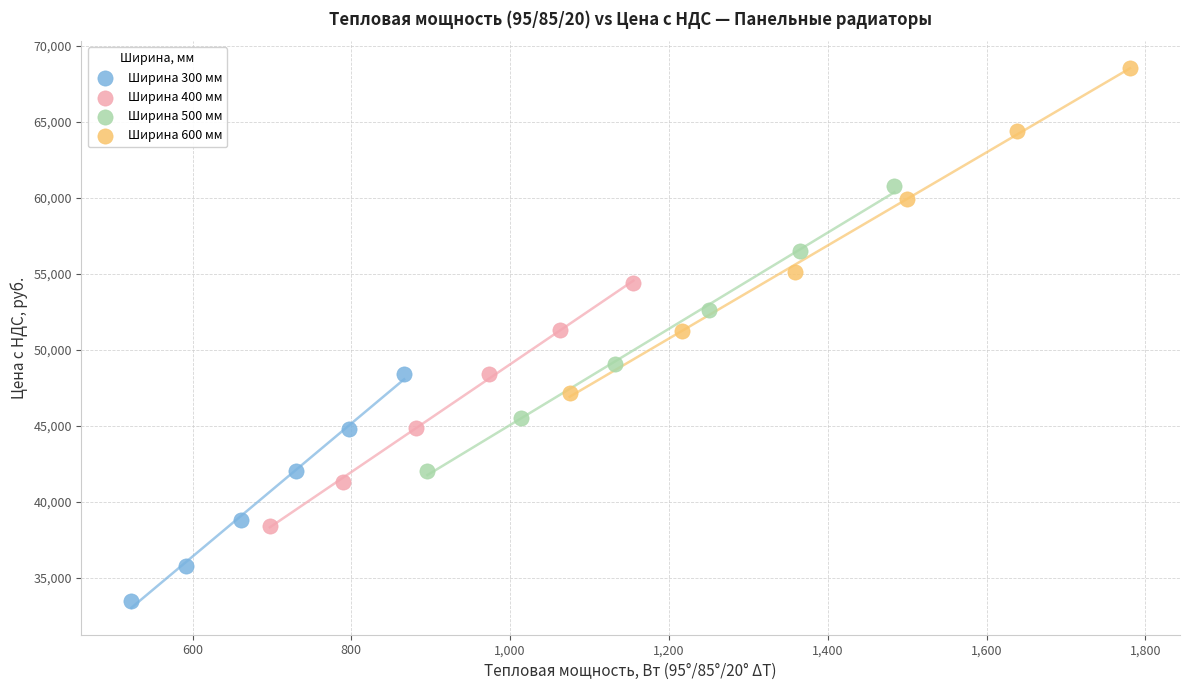

Which series has the widest spread of Y values?

Ширина 600 мм